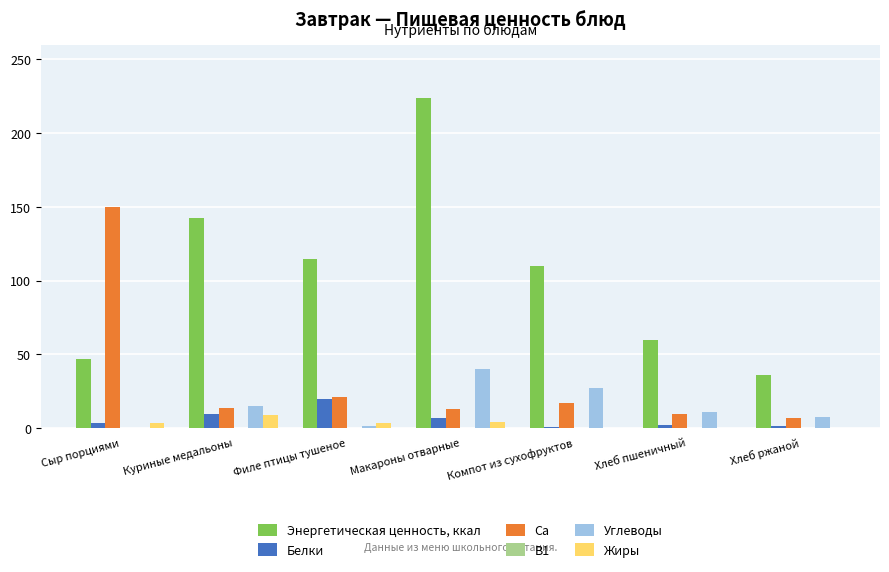

What is the sum of all Ca values?

230.4